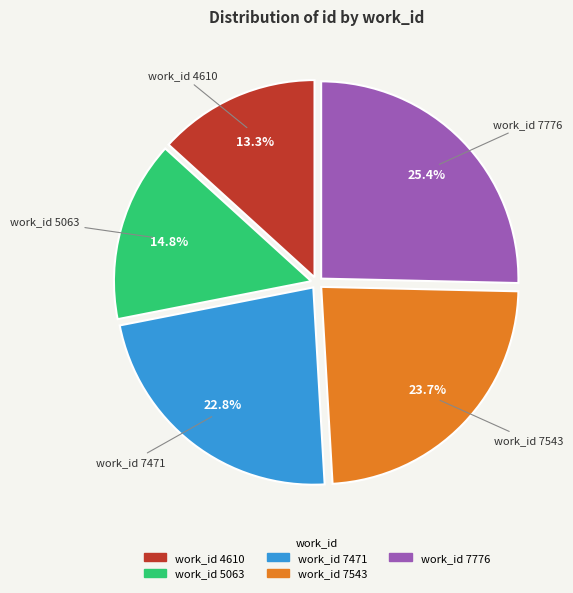

Does any single category account for the majority?

No